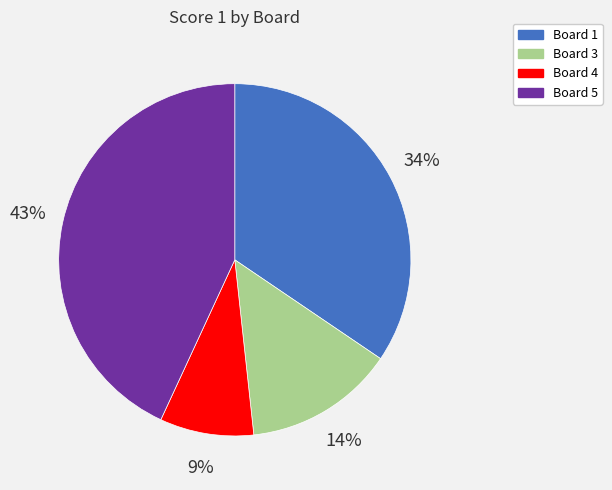

To the nearest percent, what is the average slice percentage?

25%